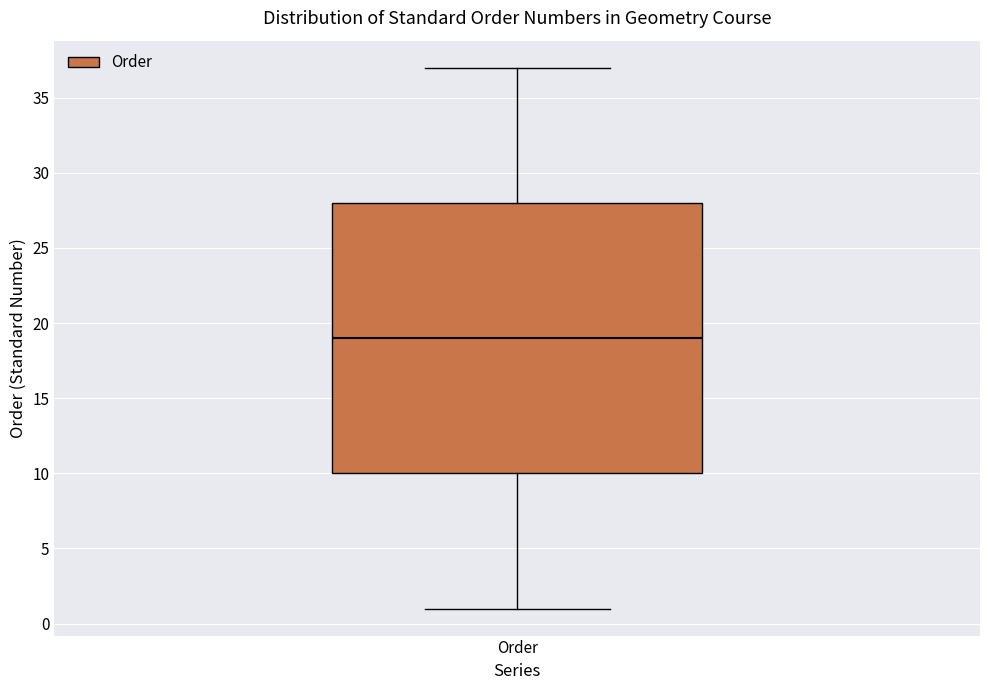

Transcribe this box plot: give where the median line is, the range the box spans, and where the two whiskers end, as read against the y-axis. The values are not printed on the chart, so give them approximately, as read against the axis.

median 19, box 10 to 28, whiskers 1 to 37